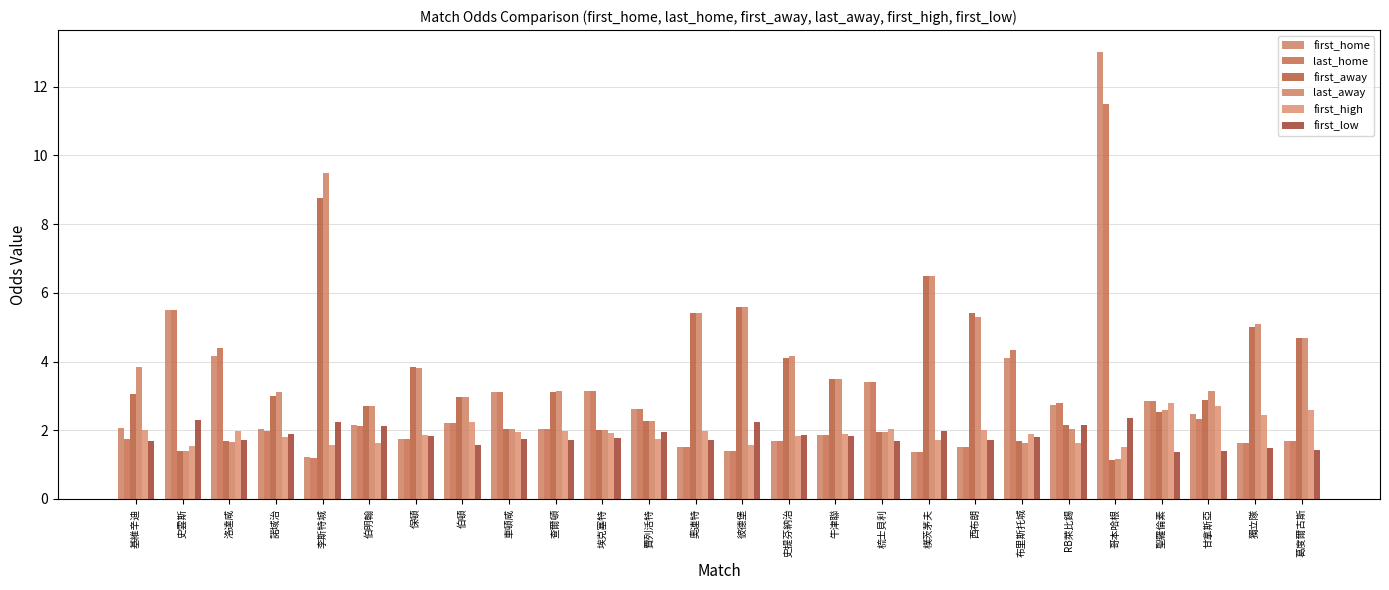

What is the label of the 2nd bar from the right?

獨立隊